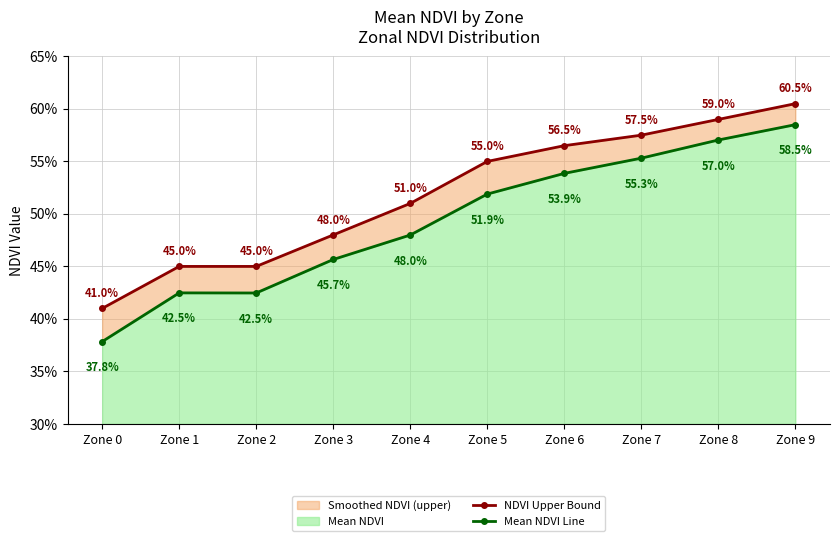

What is the minimum value for Mean NDVI Line?

0.4